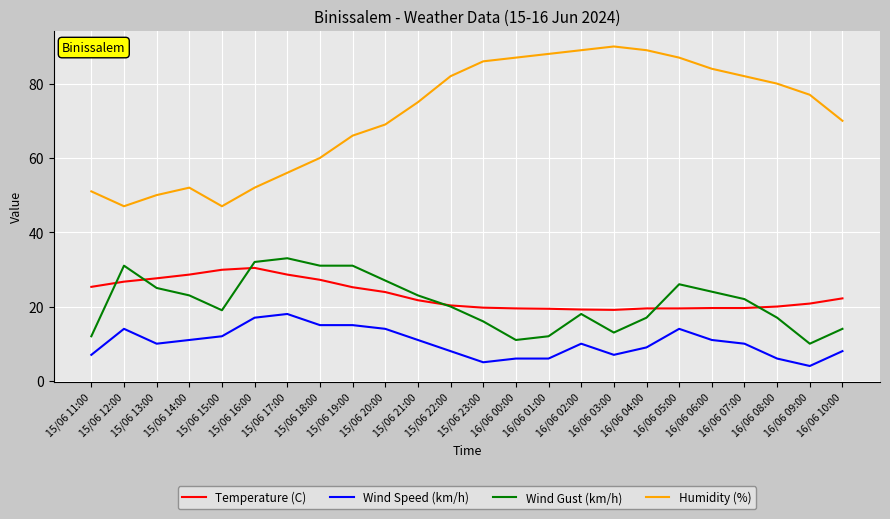

What is the highest value of the Temperature (C) series?

30.4